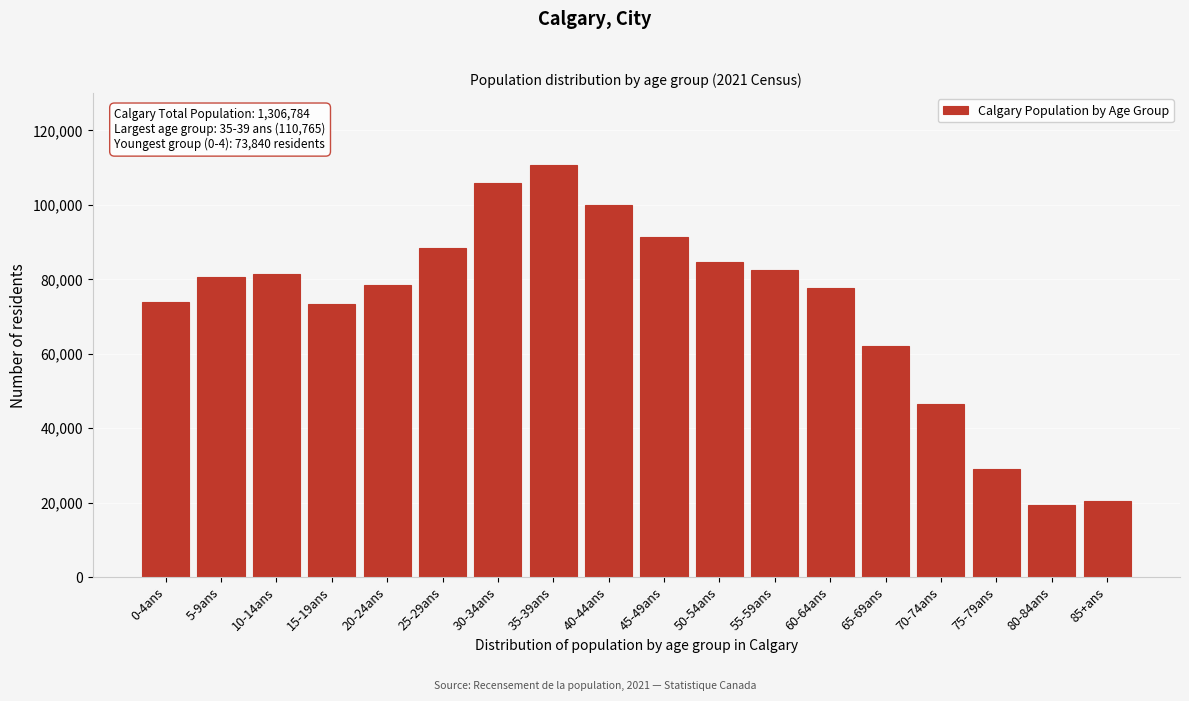

What is the ratio of the value at 65-69ans to the value at 15-19ans?

0.8